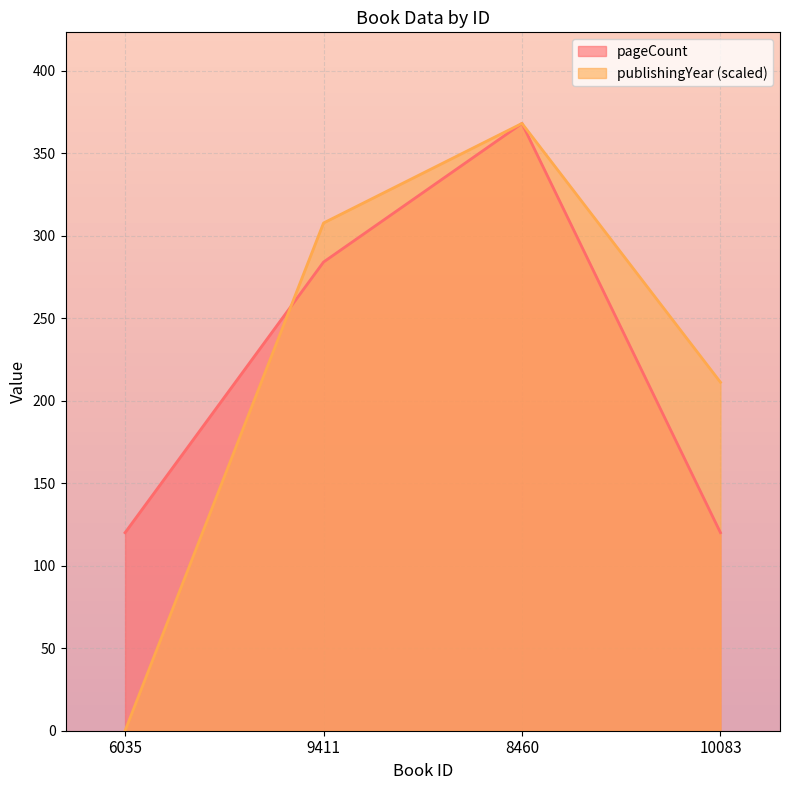

How many values in the publishingYear series are below 307?

2